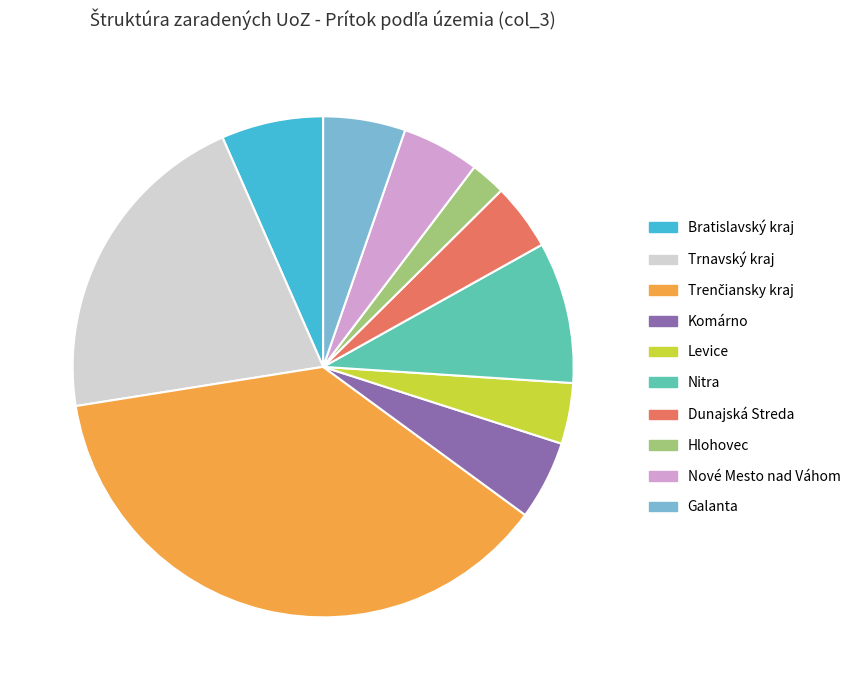

Approximately how many times larger is the value at Hlohovec compared to Komárno?

0.4